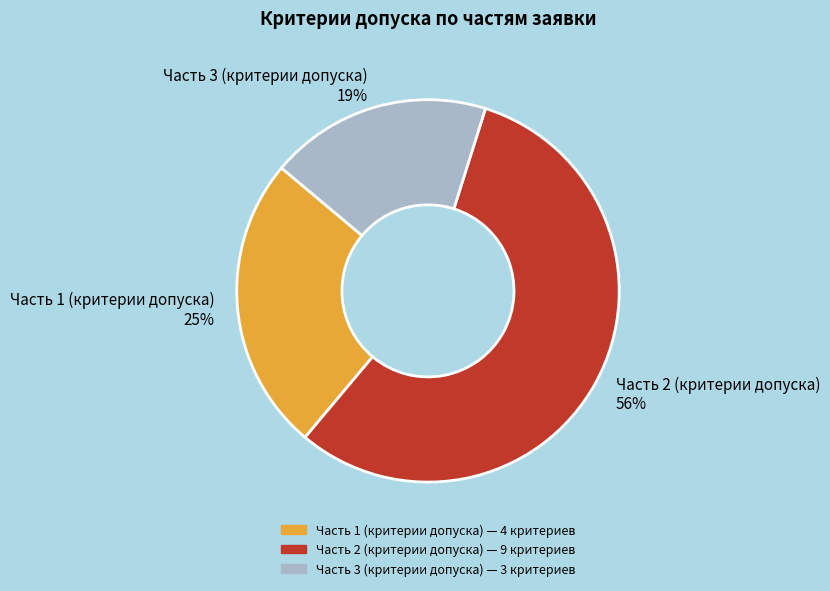

Does Часть 1 (критерии допуска) represent more than half of the total?

No